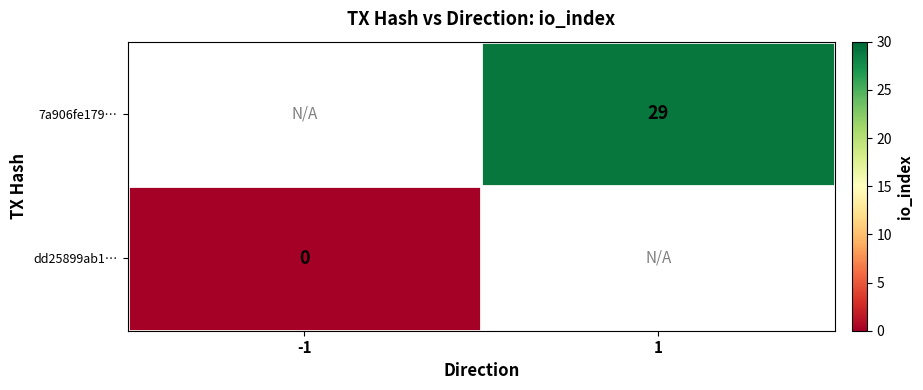

The value of 7a906fe179… at 1 is 29. True or false?

True